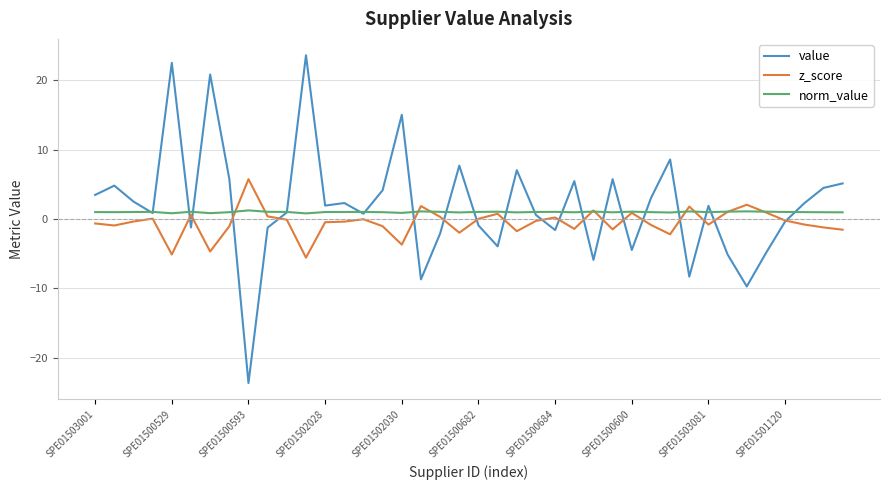

Which series has the widest spread of values?

value